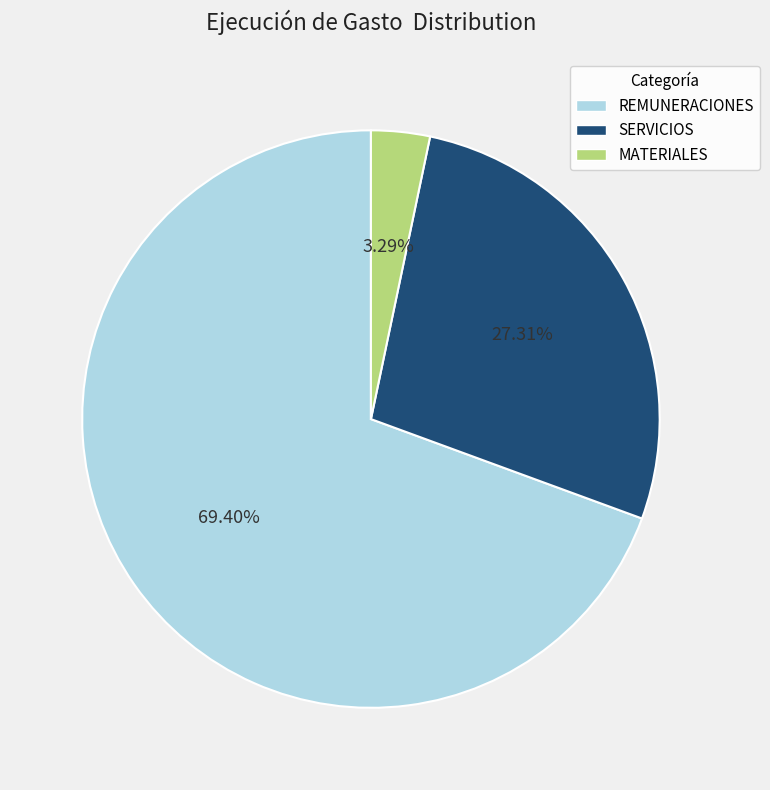

Count the number of slices in the pie.

3